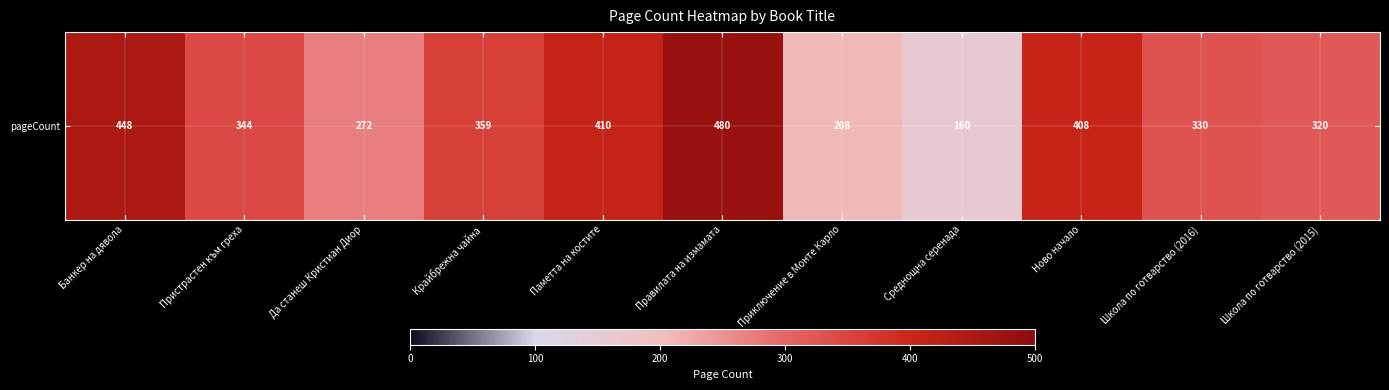

What is the sum of all values?

3739